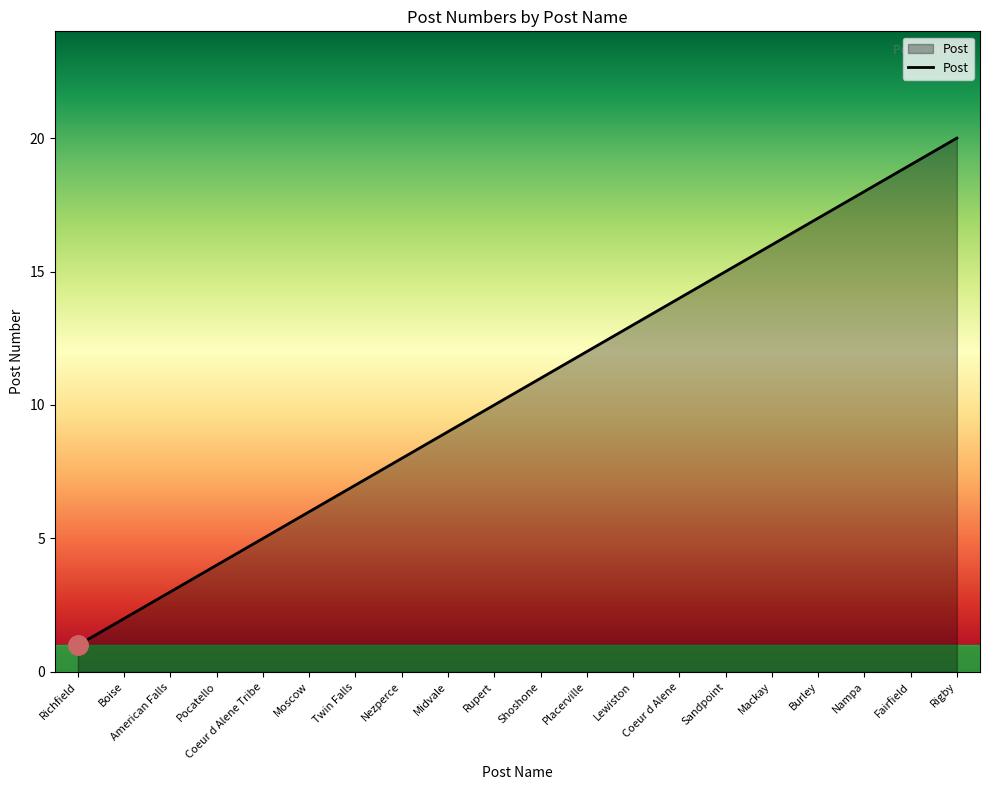

Reading left to right, extract all data points from this chart.

1	2	3	4	5	6	7	8	9	10	11	12	13	14	15	16	17	18	19	20